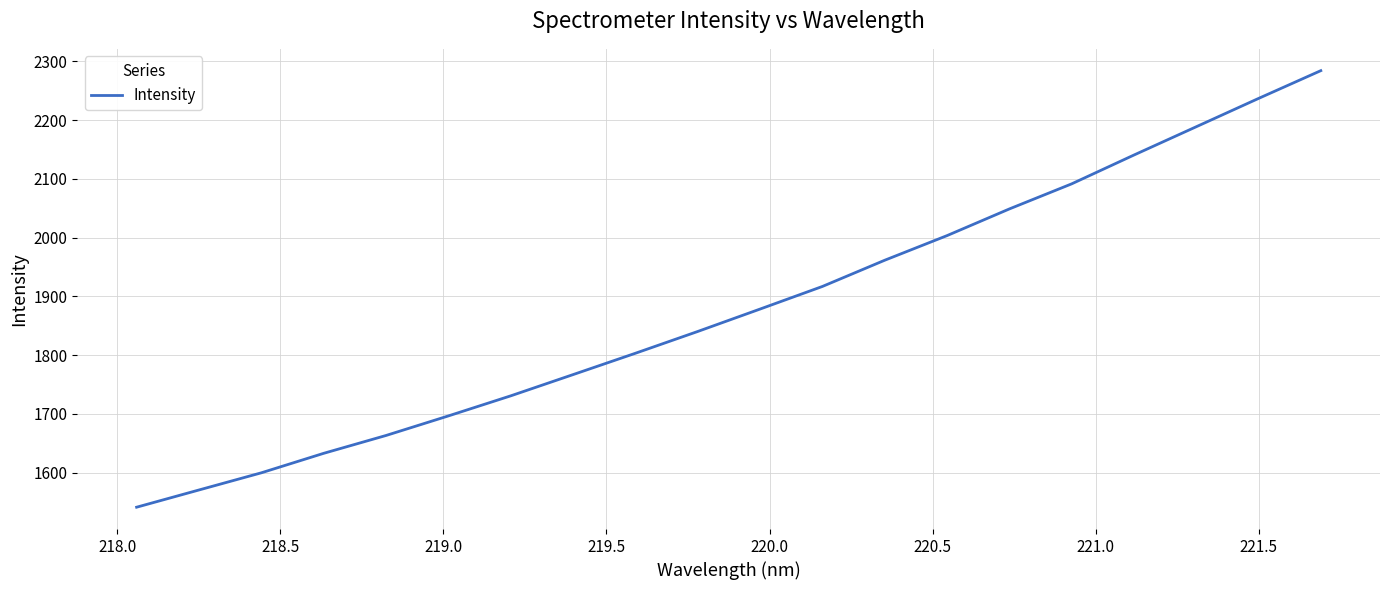

Does the chart display data point markers on the line(s)?

No